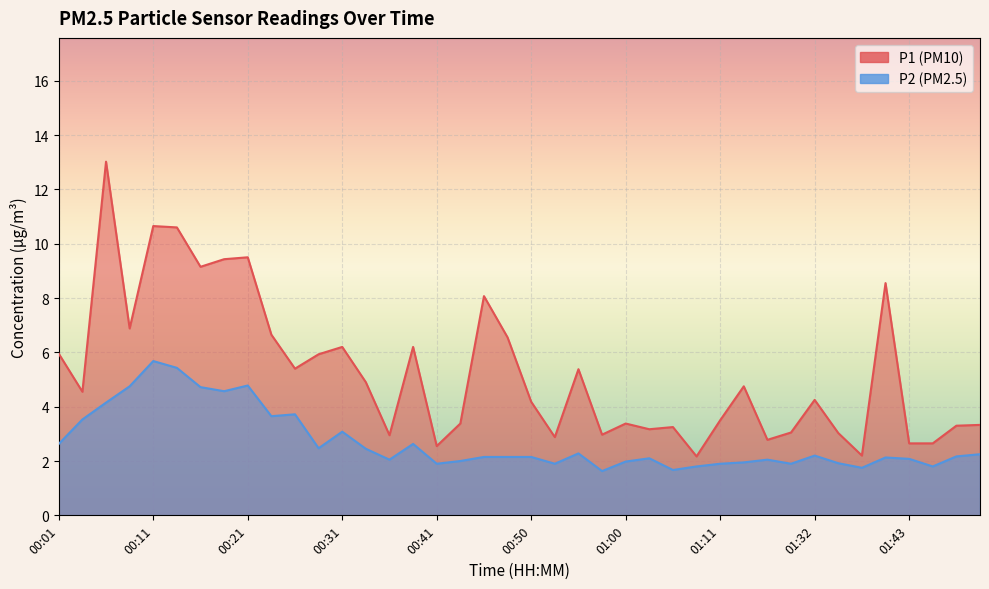

True or false: P1 has a value of 1.5 at 01:16.

False